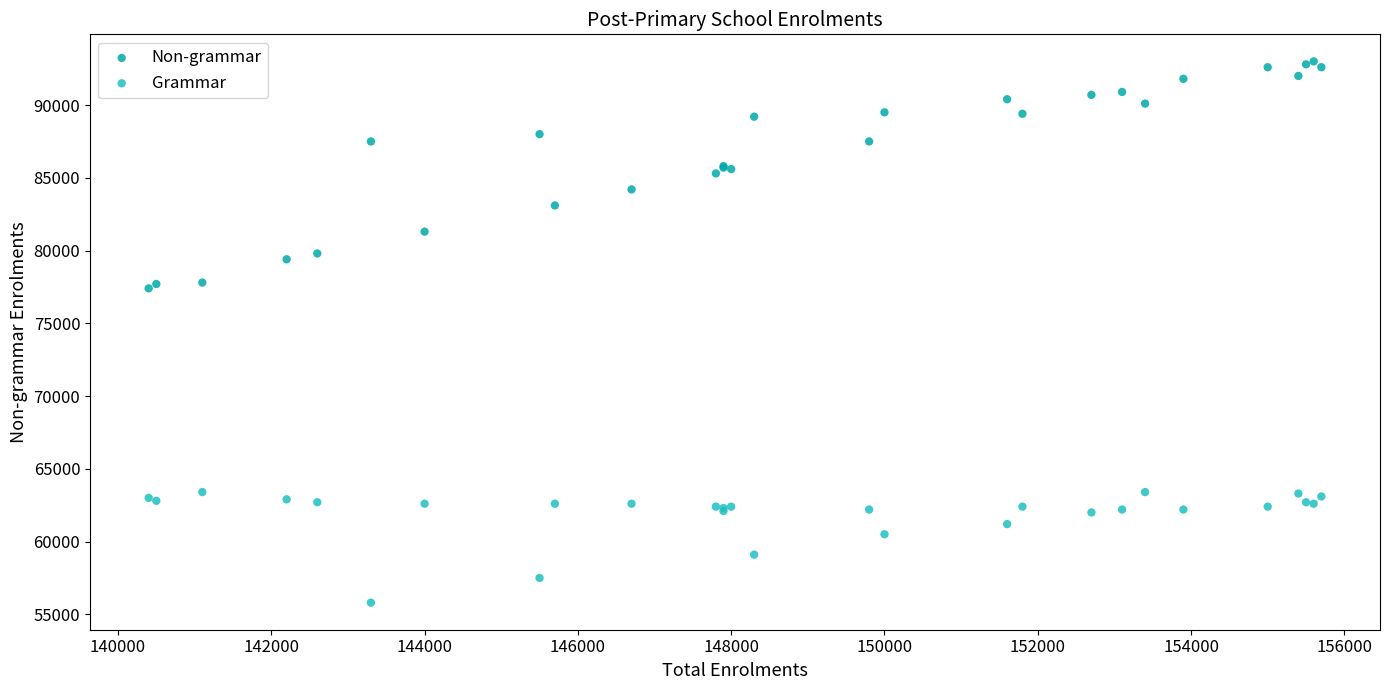

Which series has the largest Y range (max minus min)?

Non-grammar